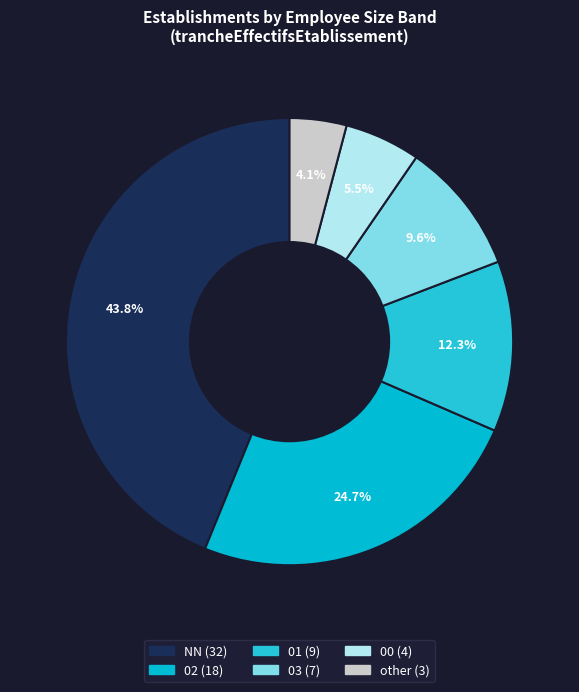

To the nearest percent, what portion does NN represent?

44%